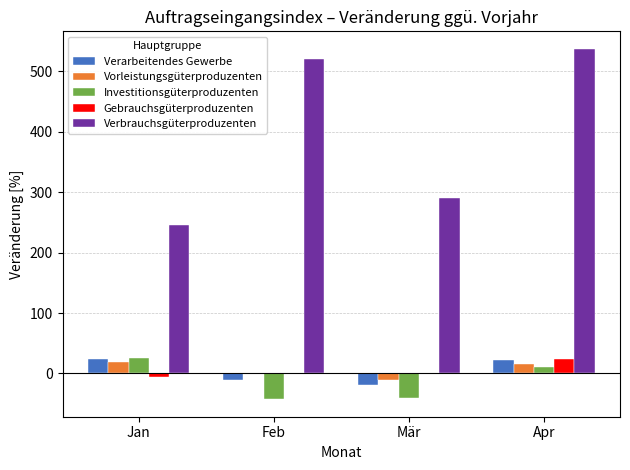

The value of Verbrauchsgüterproduzenten at Mär is 394.7. True or false?

False